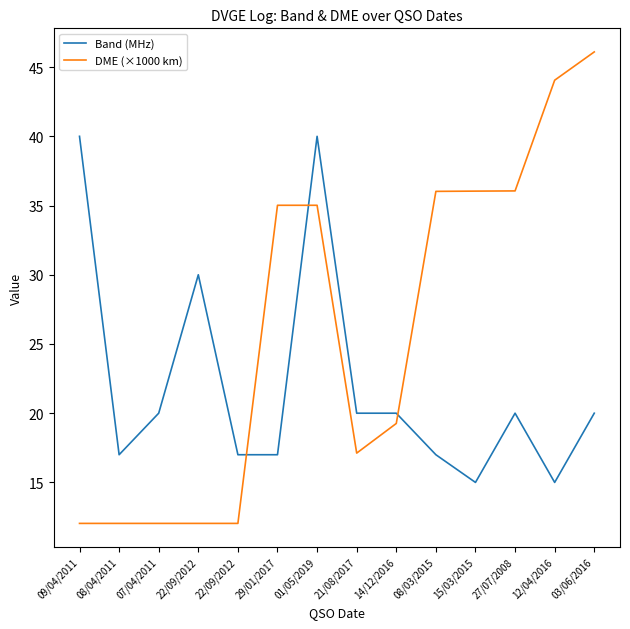

What are all the series names shown in the legend?

Band (MHz), DME (×1000 km)